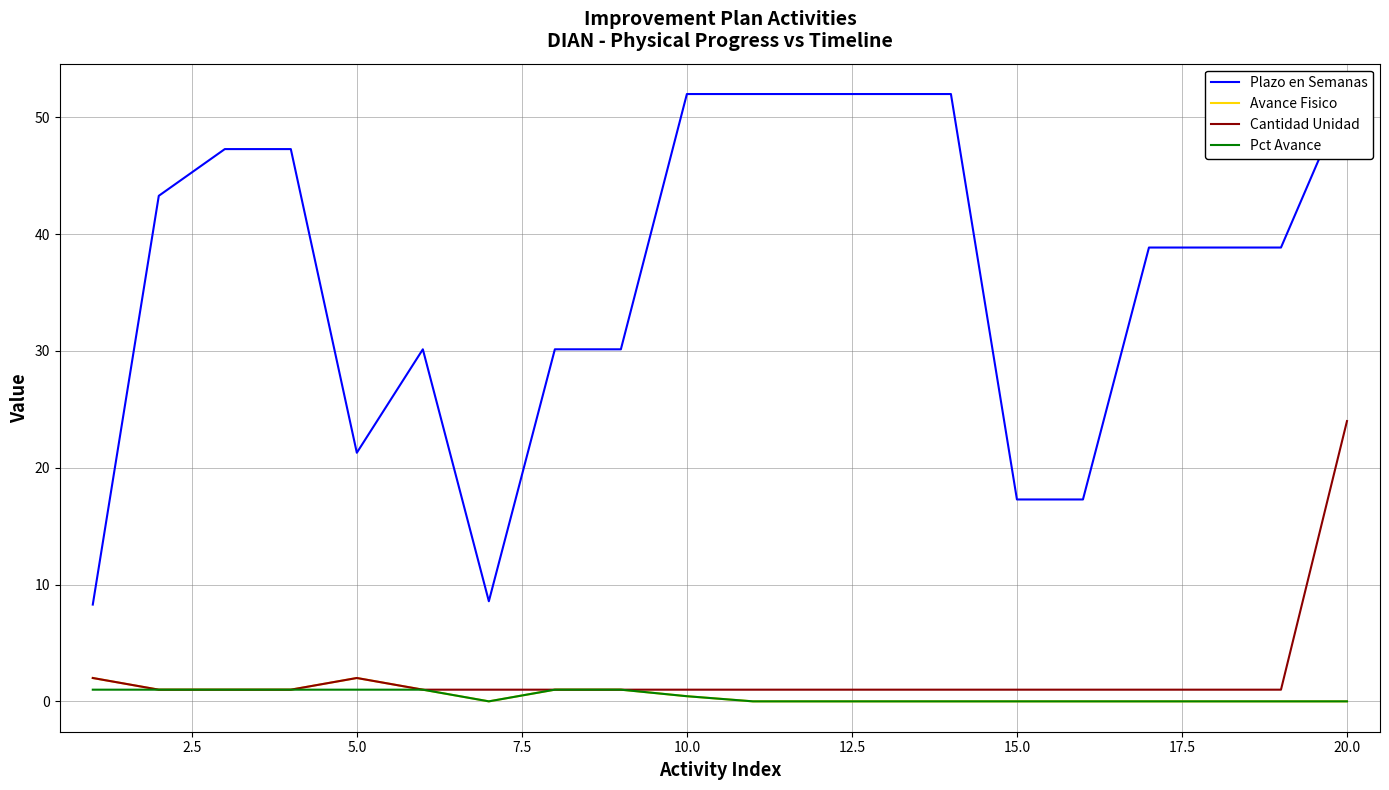

Is the value of Plazo en Semanas at 22.5 greater than the value of Avance Fisico at 12.5?

Yes